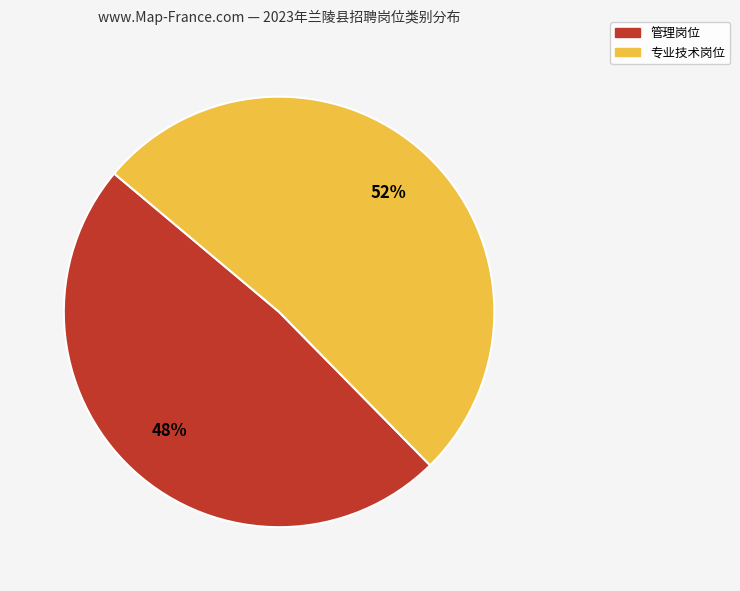

Is 专业技术岗位 the majority of the pie?

Yes